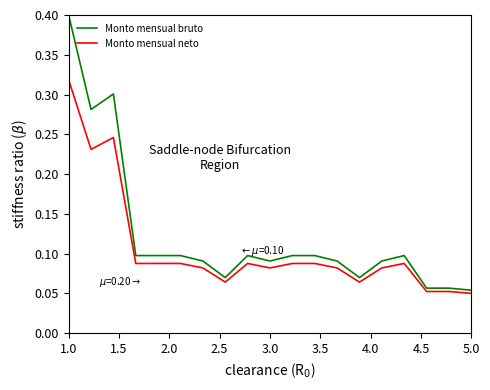

Which series has the largest range (max minus min)?

Monto mensual bruto